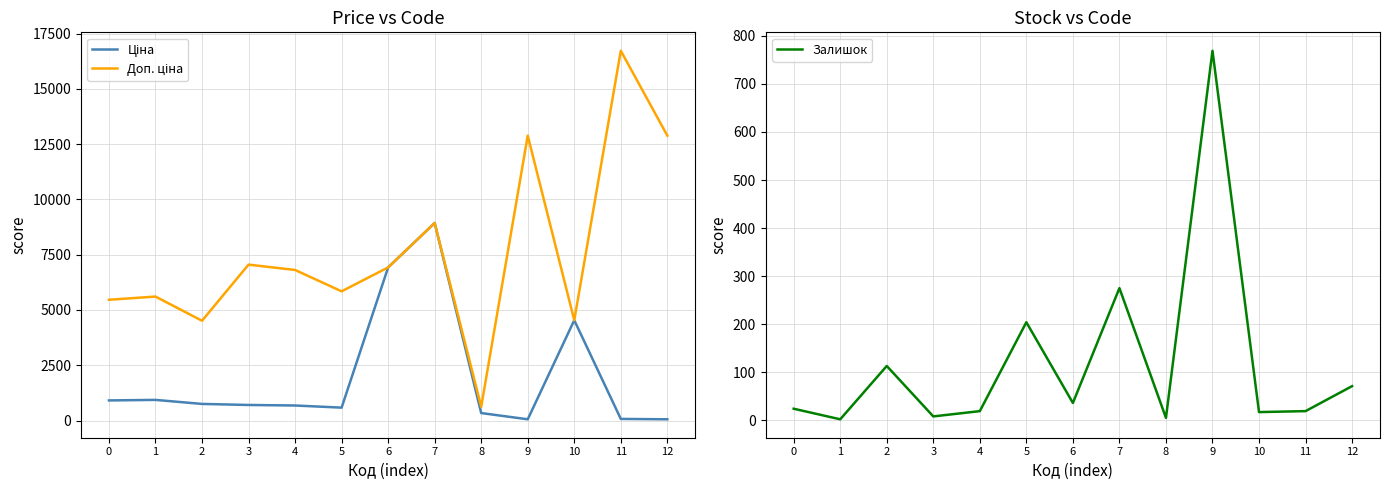

What is the value of the Залишок point at the 12th from the left?

19.0